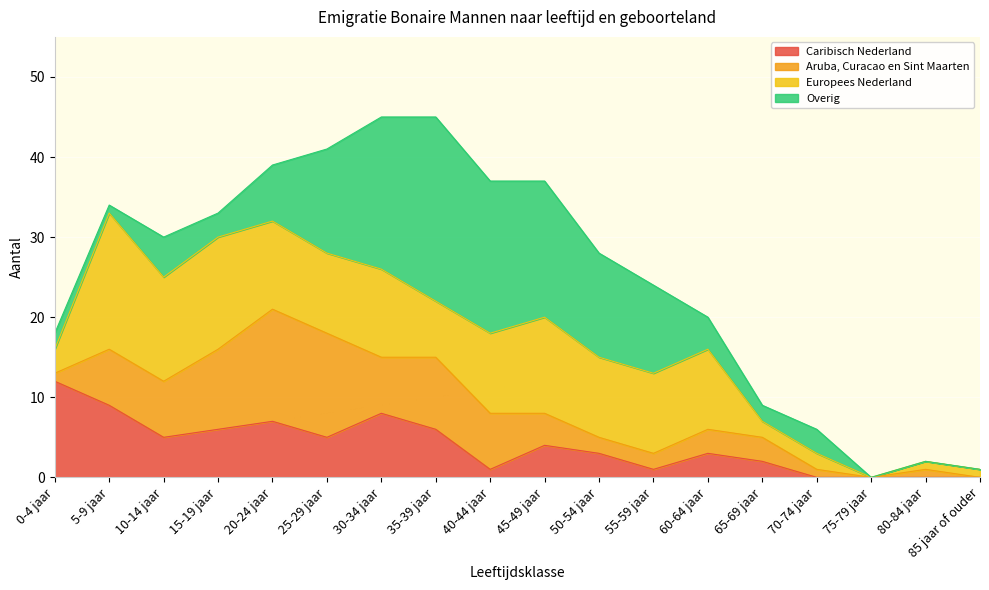

How many categories are shown in the chart?

18